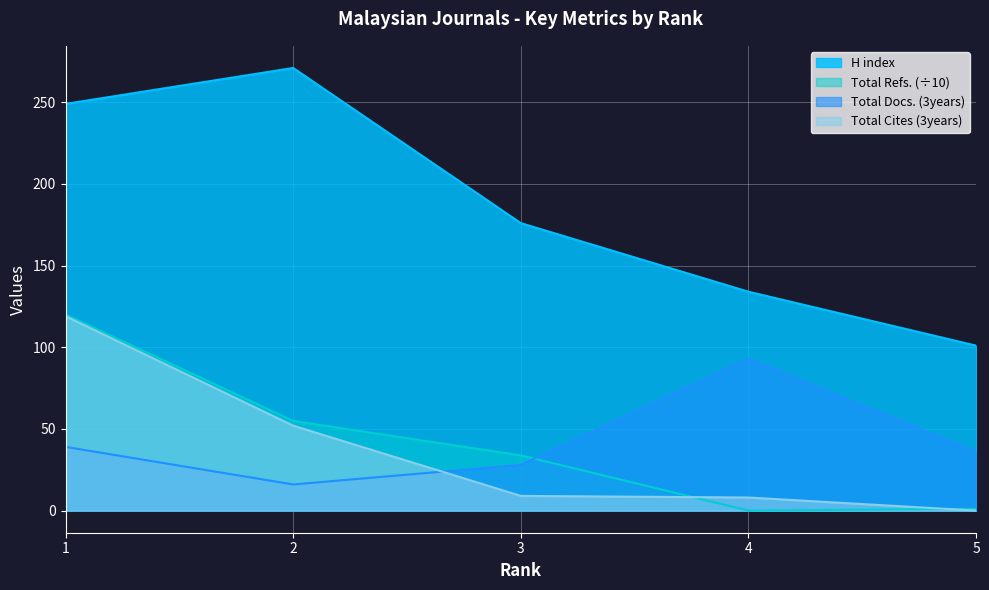

What is the value of the Total Docs. (3years) point at the 4th from the left?

93.0